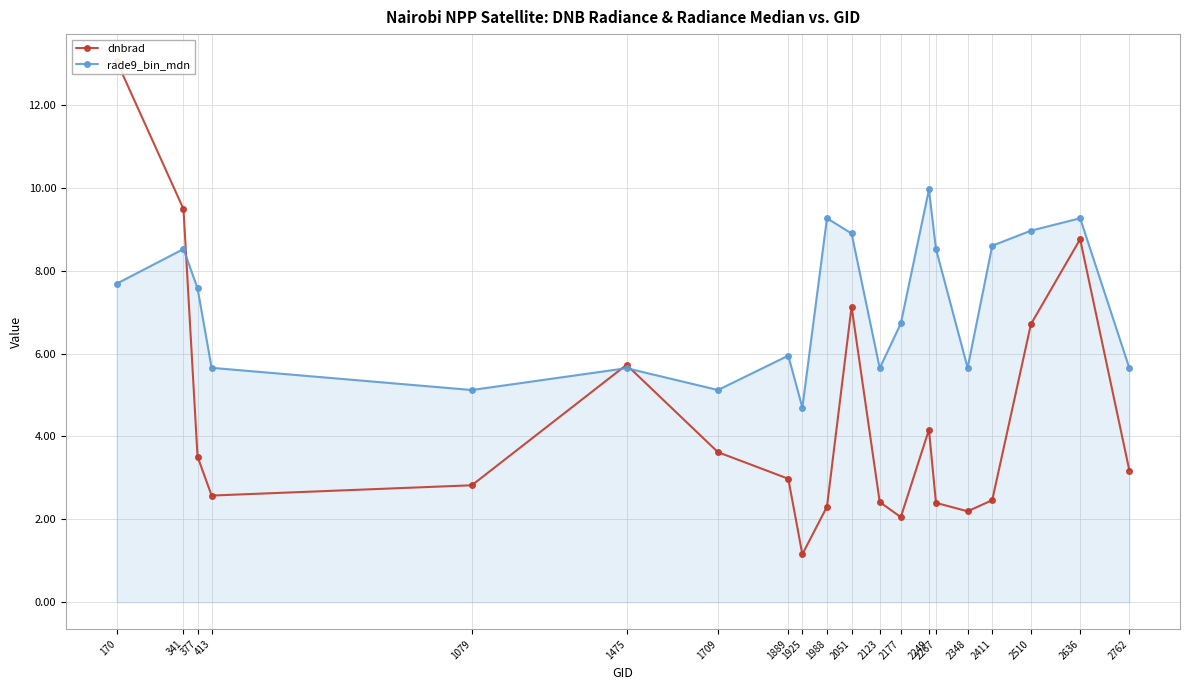

Where is the first local minimum for dnbrad?

413